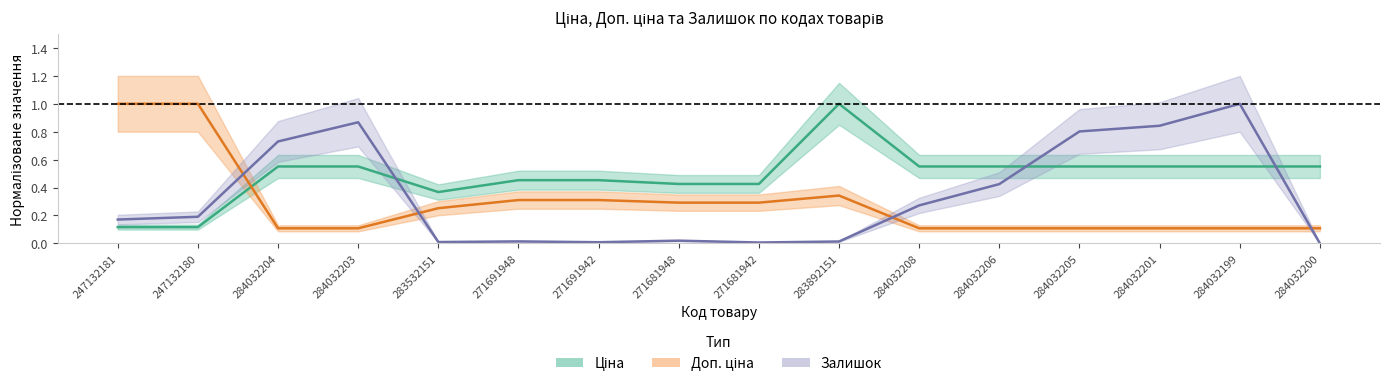

Rank the categories by Залишок value from lowest to highest.

284032200, 271681942, 271691942, 283532151, 283892151, 271691948, 271681948, 247132181, 247132180, 284032208, 284032206, 284032204, 284032205, 284032201, 284032203, 284032199